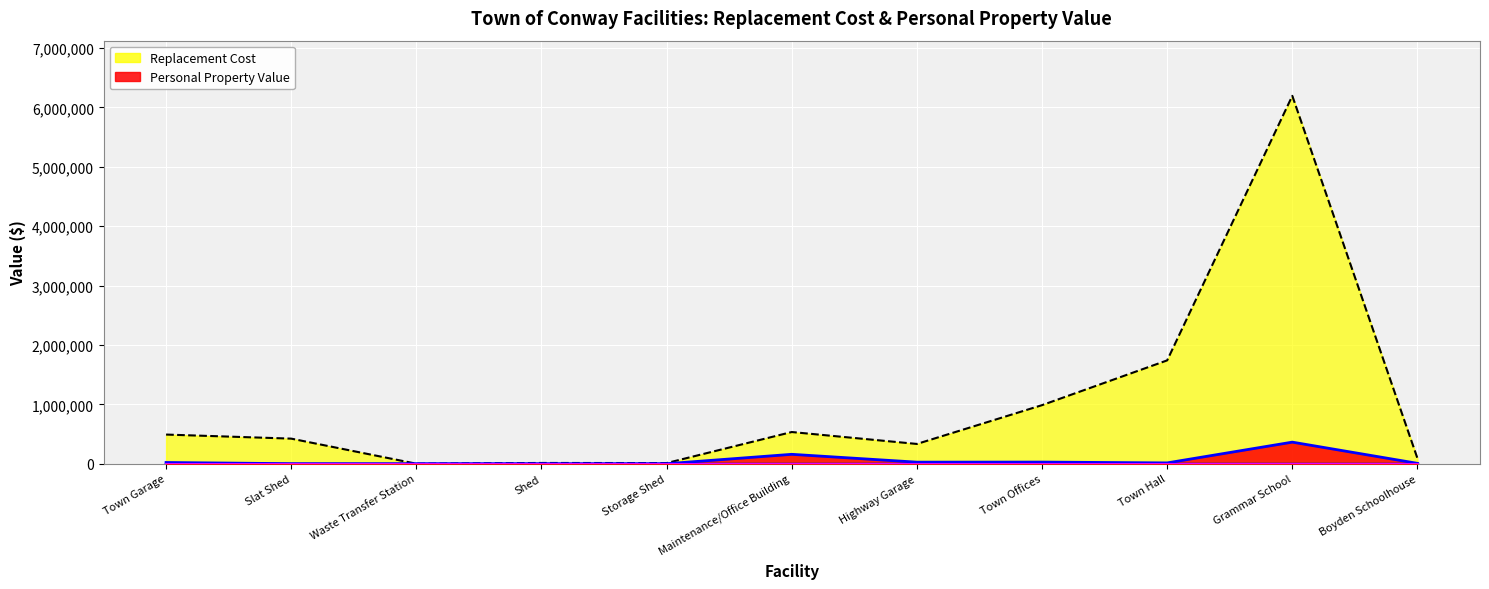

Rank the categories by Replacement Cost value from highest to lowest.

Grammar School, Town Hall, Town Offices, Maintenance/Office Building, Town Garage, Slat Shed, Highway Garage, Boyden Schoolhouse, Shed, Storage Shed, Waste Transfer Station